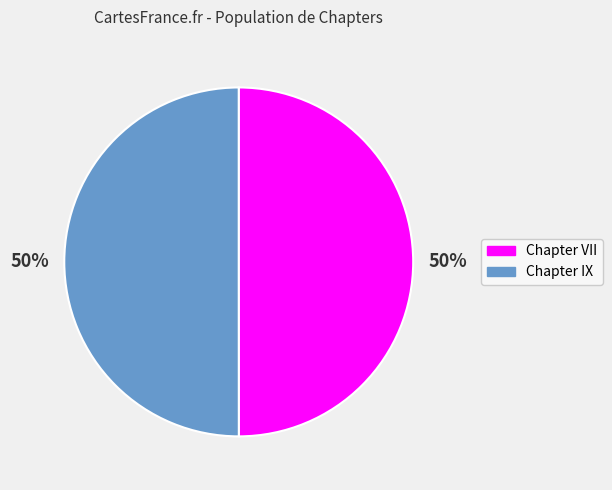

What percentage is the Chapter VII slice, to the nearest percent?

50%